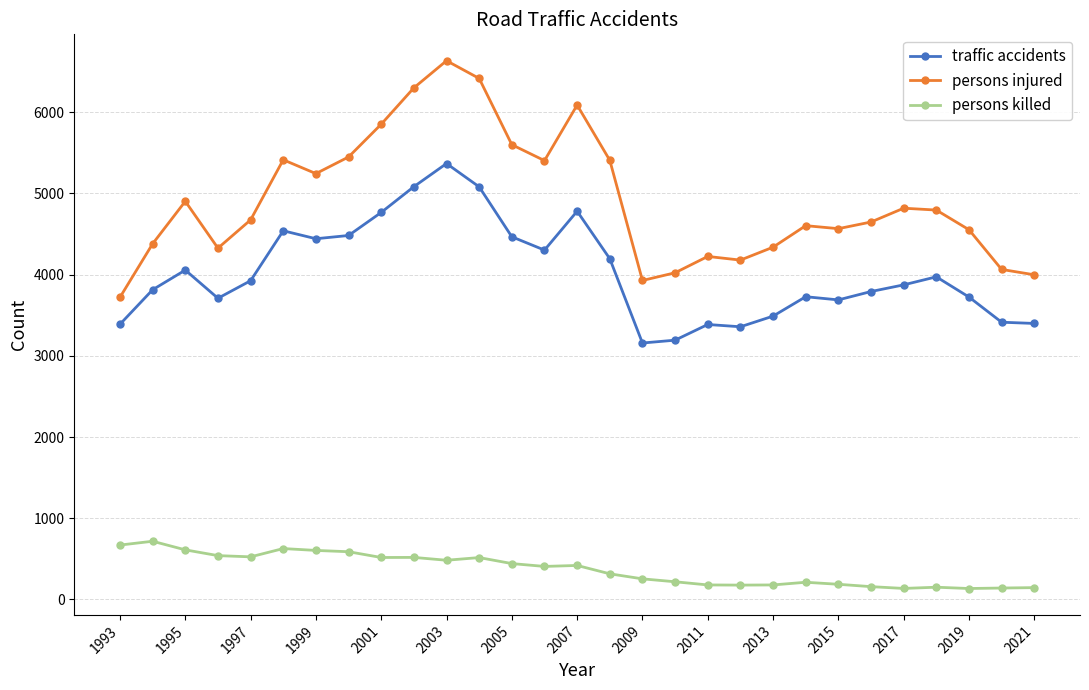

What is the maximum value for persons killed?

717